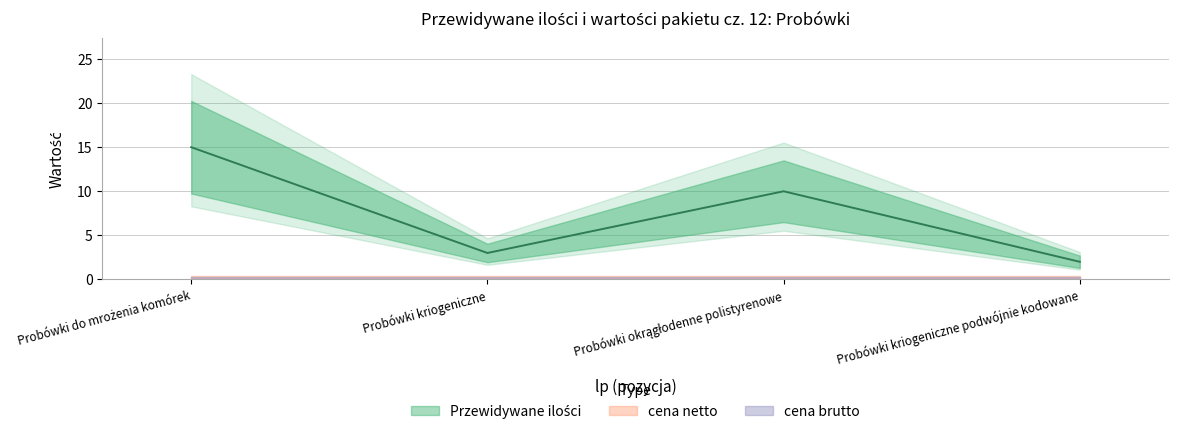

True or false: Przewidywane ilości and cena brutto intersect in this chart.

False